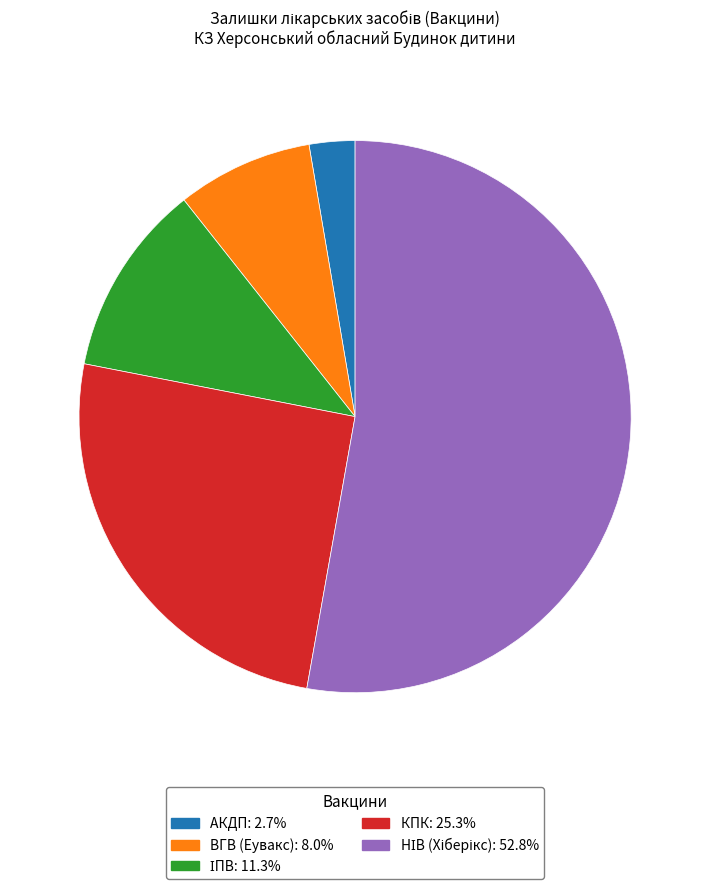

How many segments does this pie chart have?

5